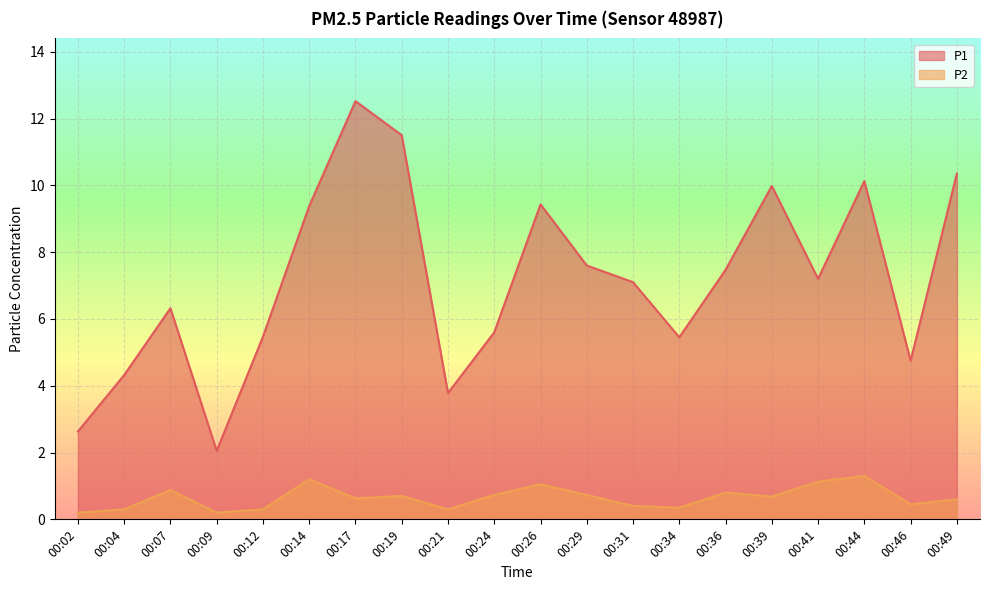

Count the number of data series in this chart.

2